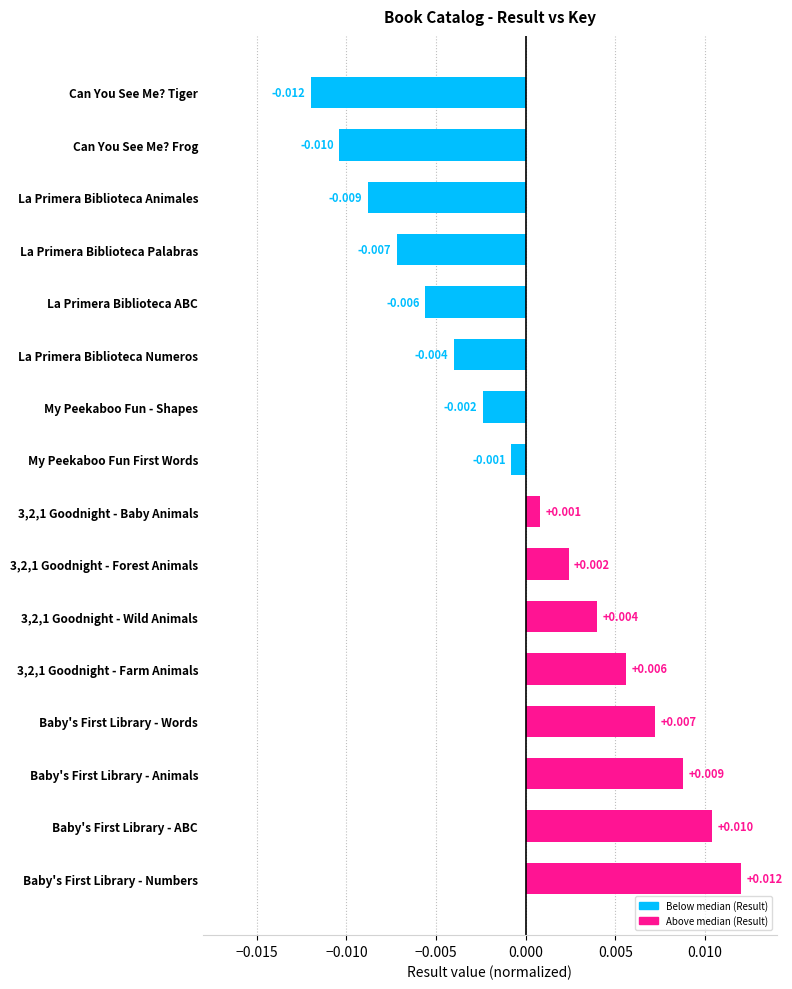

Which label corresponds to the smallest value in the chart?

Can You See Me? Tiger